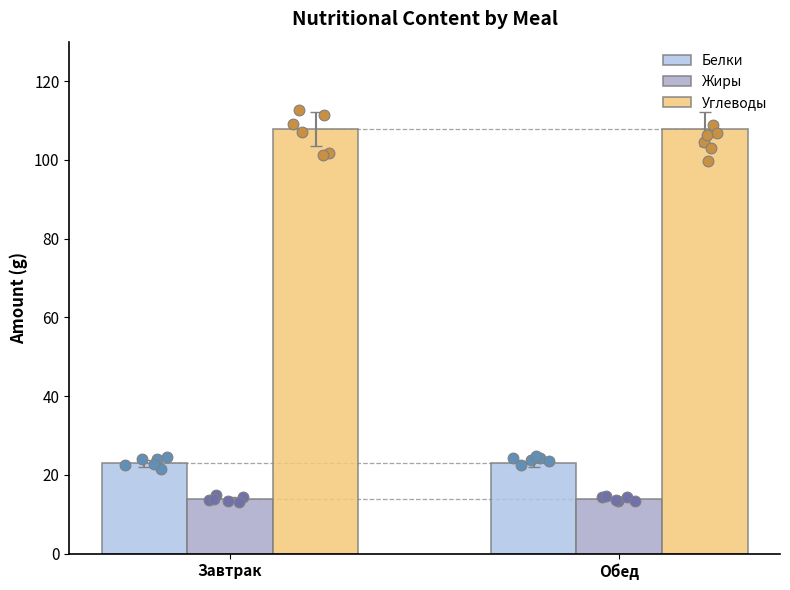

Is the value of Белки at Обед greater than the value of Жиры at Завтрак?

Yes